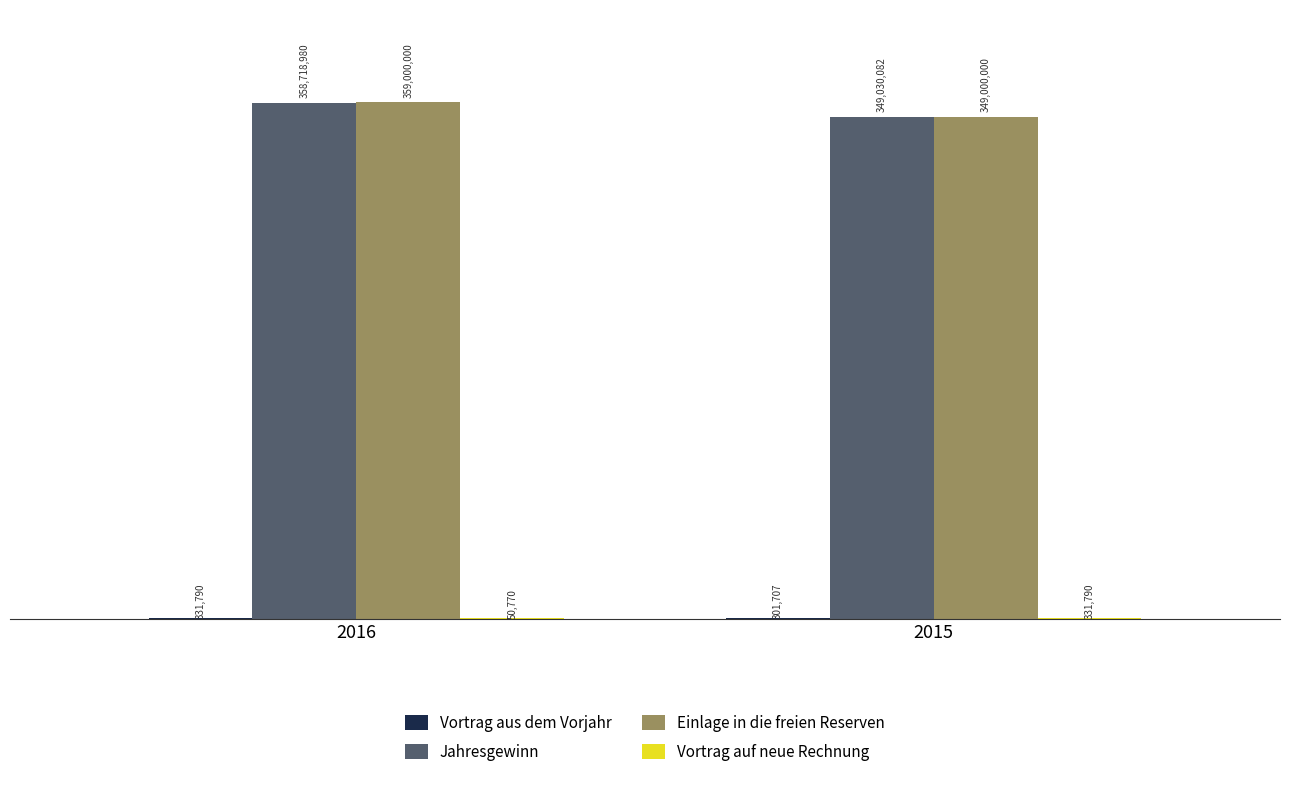

Which series changed the most between 2016 and 2015?

Einlage in die freien Reserven